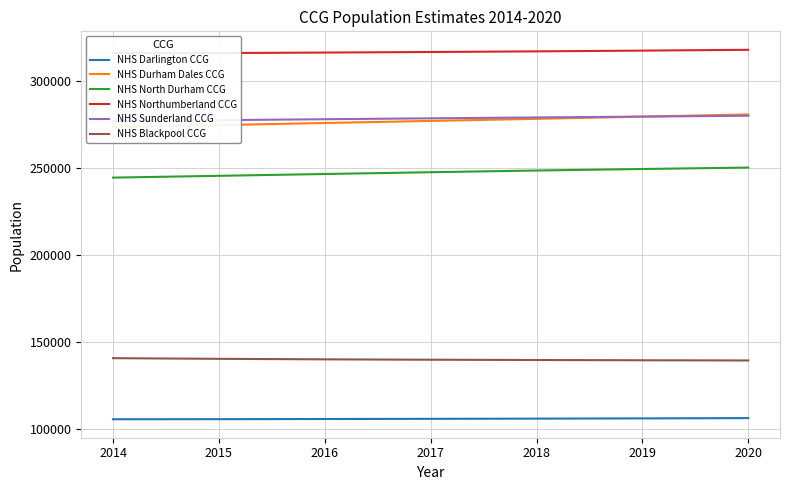

Rank the series at 2014 from lowest to highest value.

NHS Darlington CCG, NHS Blackpool CCG, NHS North Durham CCG, NHS Durham Dales CCG, NHS Sunderland CCG, NHS Northumberland CCG